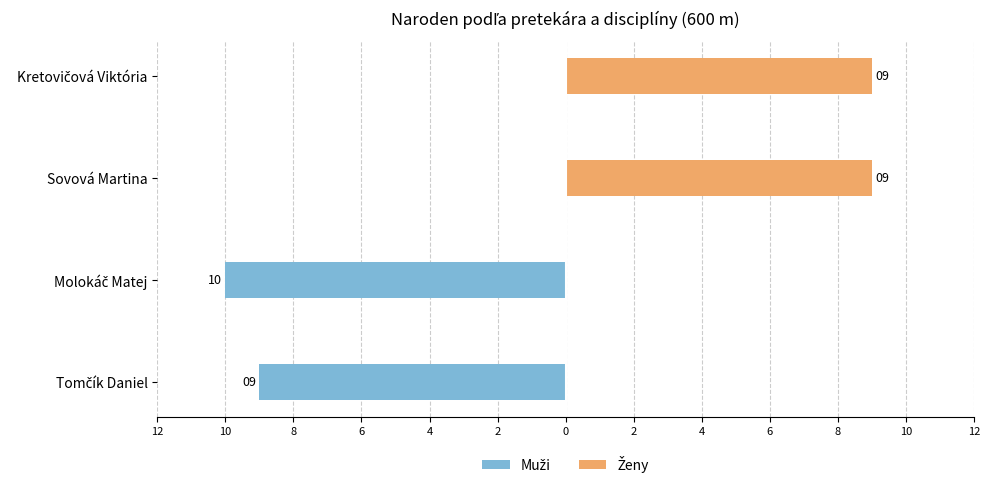

Reading right to left, transcribe all the data shown in this chart.

Muži: 0	0	-10	-9
Ženy: 9	9	0	0